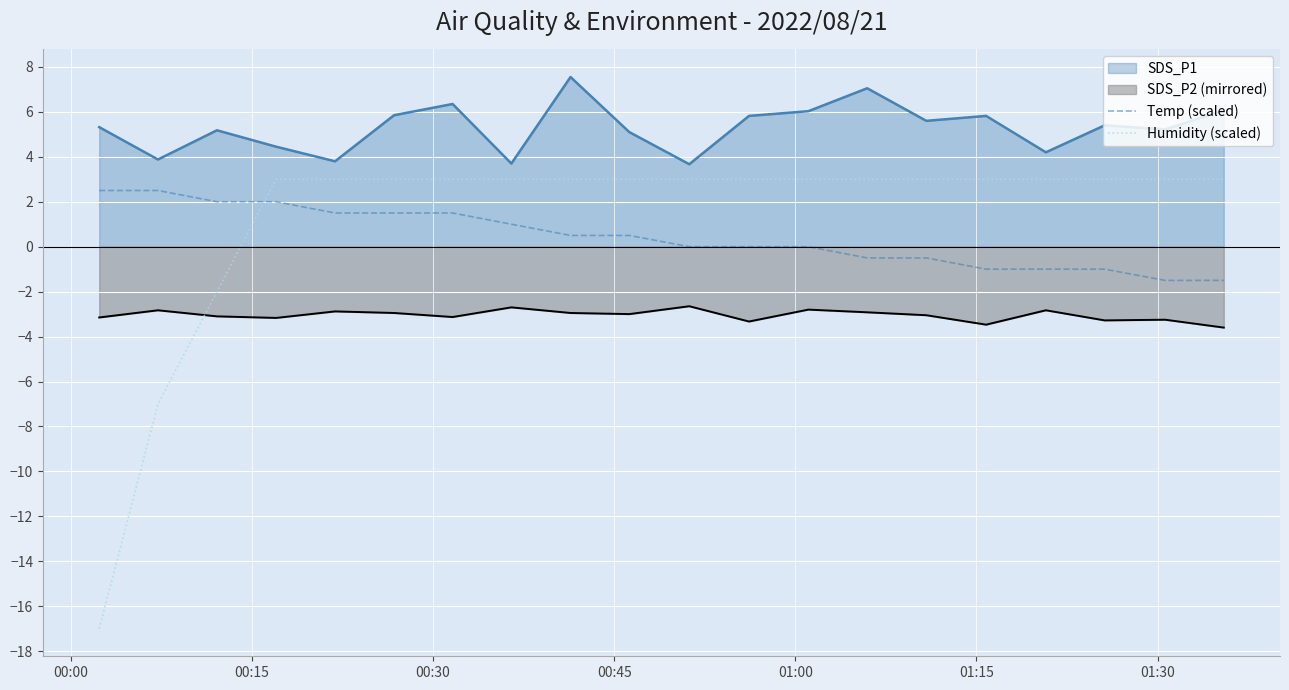

How many positive values does the Temp (scaled) series have?

10